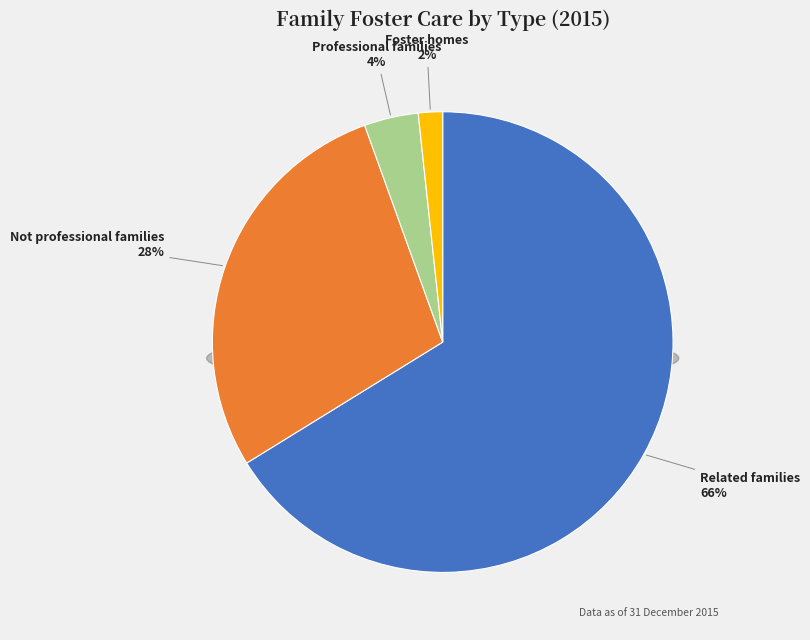

Which category accounts for the majority?

Related families